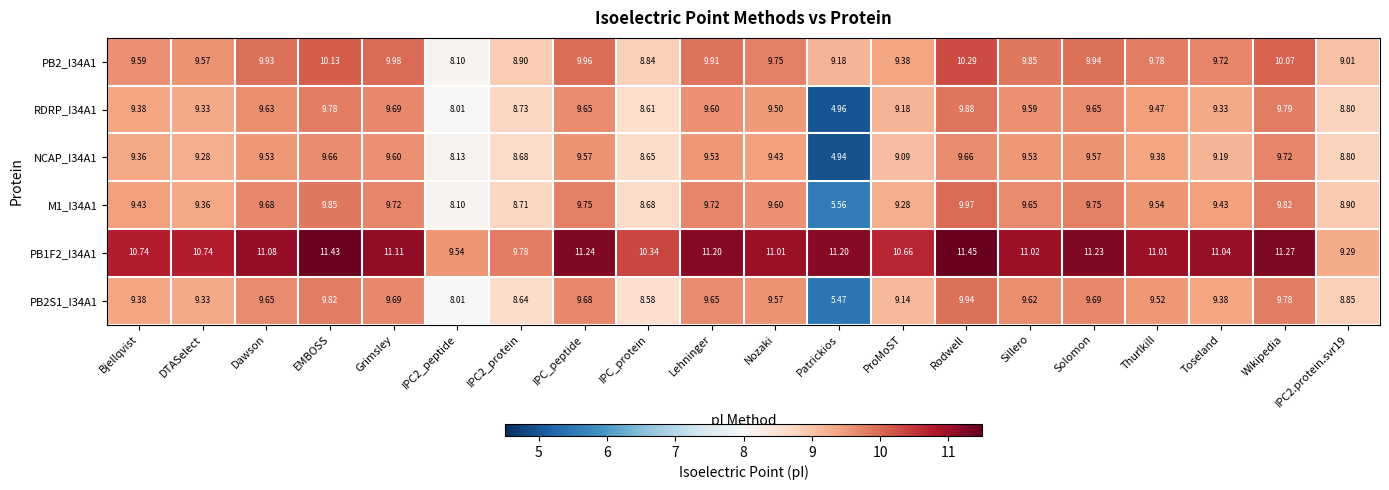

Rank the series by their maximum value, from lowest to highest.

NCAP_I34A1, RDRP_I34A1, PB2S1_I34A1, M1_I34A1, PB2_I34A1, PB1F2_I34A1